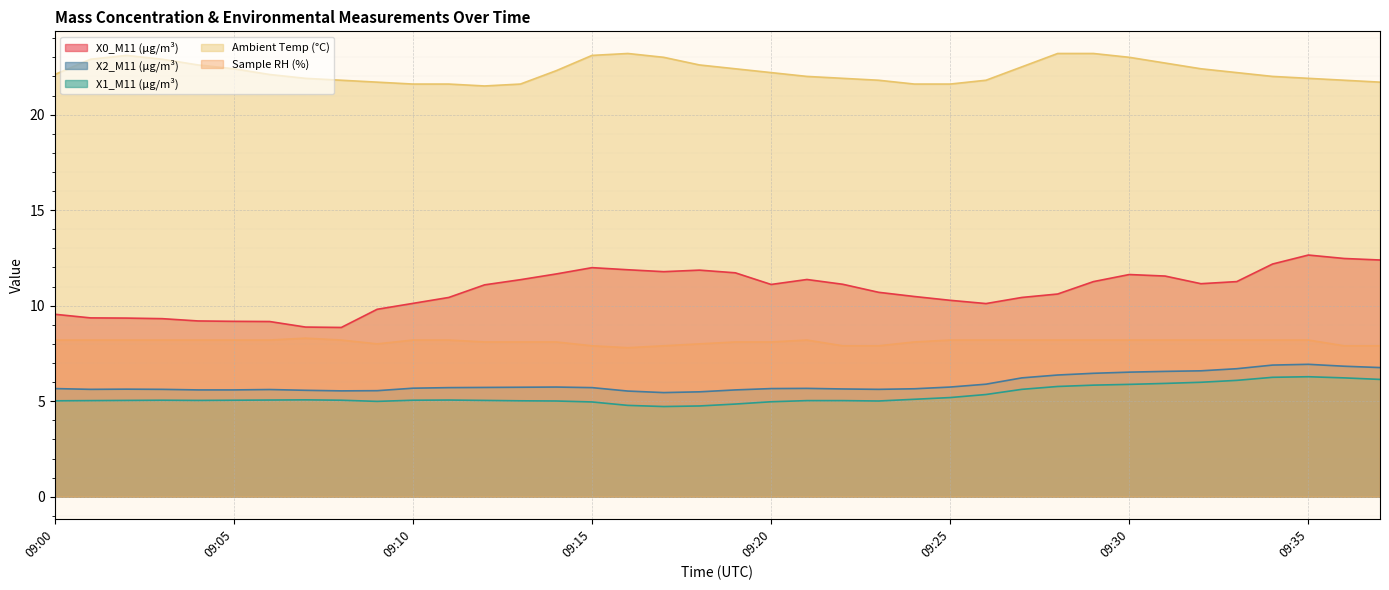

What is the lowest value of the X1_M11 (μg/m³) series?

4.7